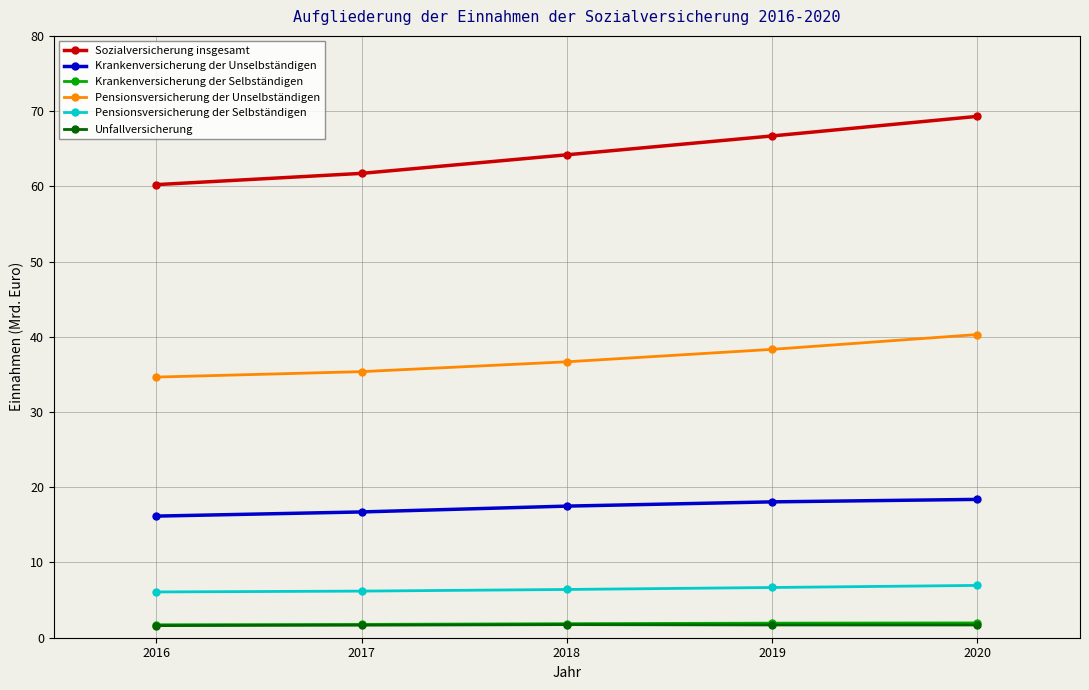

How many data points in Pensionsversicherung der Unselbständigen are less than 36?

2